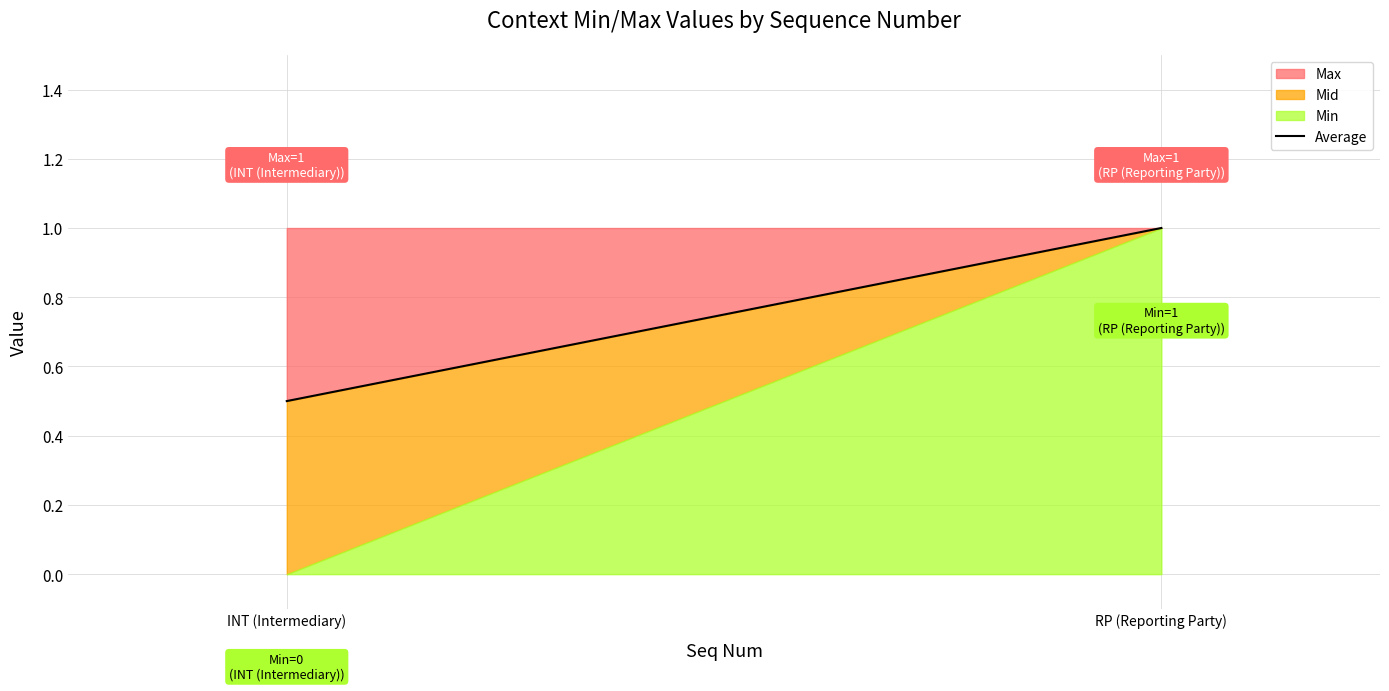

Reading right to left, list all the values displayed in this chart.

Min: 4=1	2=0
Max: 4=1	2=1